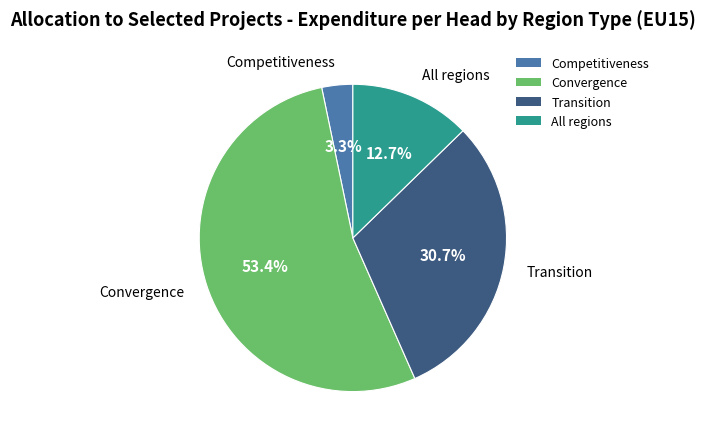

Approximately how many times larger is the value at Transition compared to All regions?

2.4